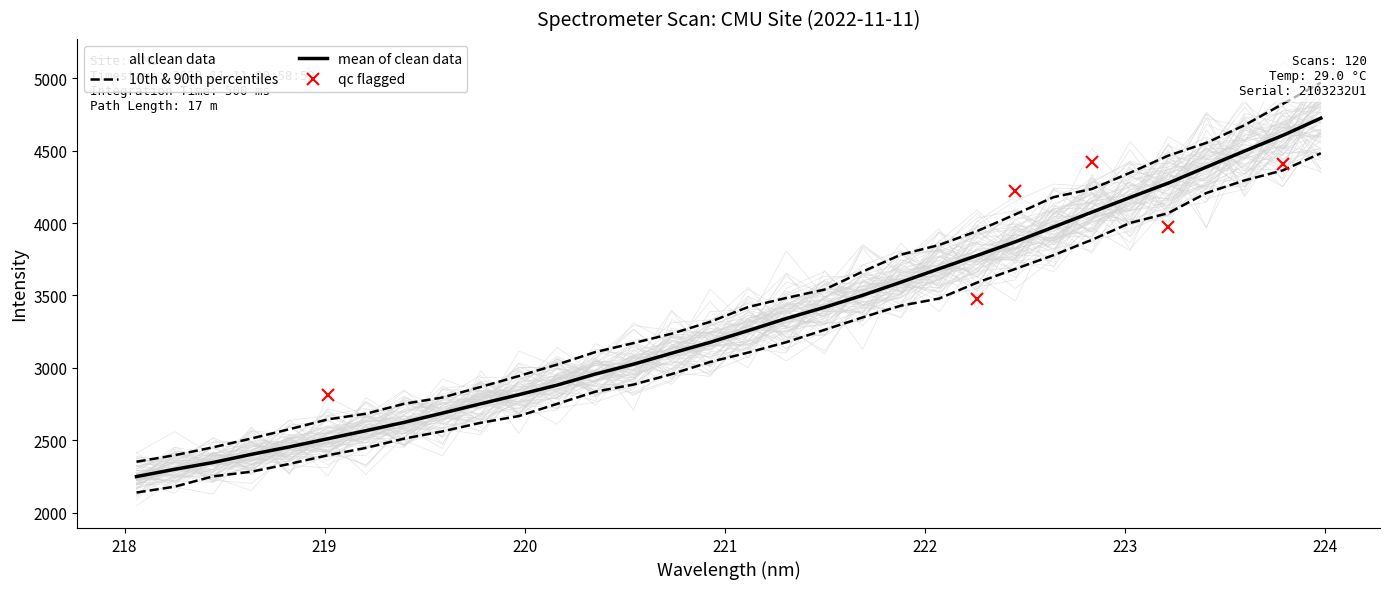

How many data points are above 3256?

16